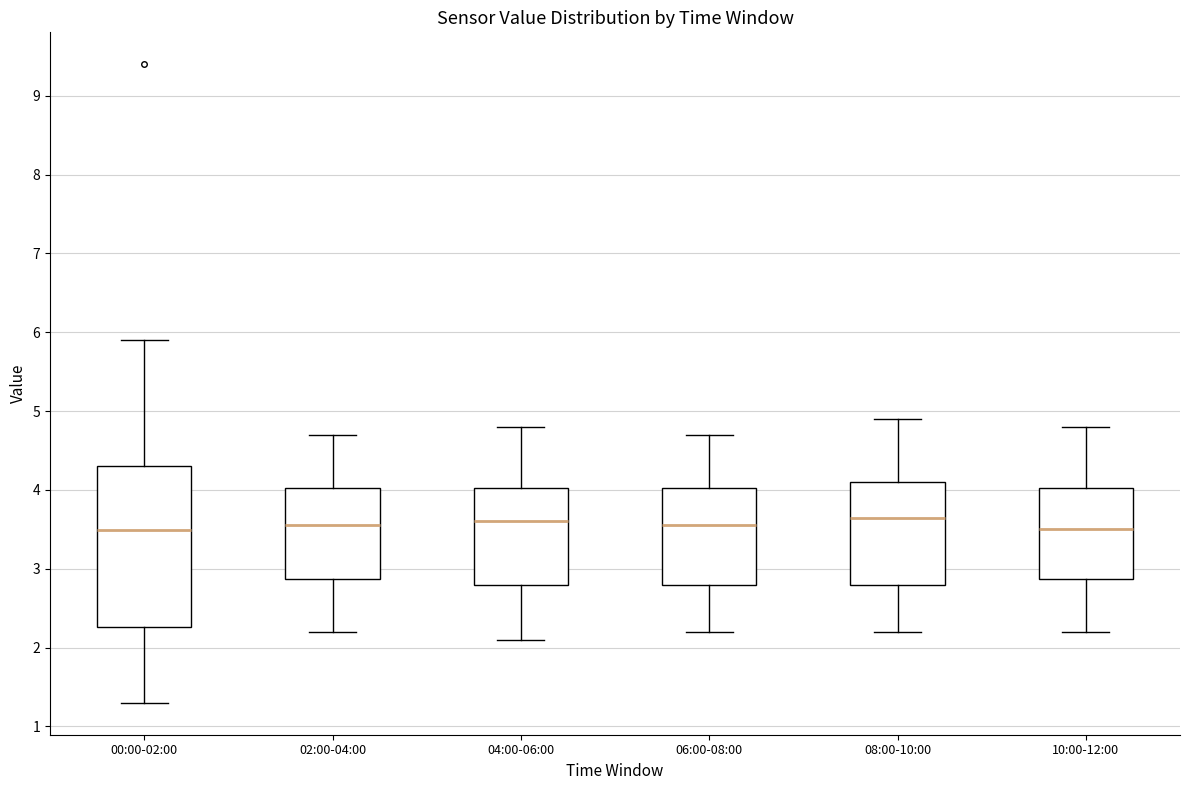

Where does the upper whisker of the box for 10:00-12:00 end on the y-axis? The values are not printed on the chart, so give them approximately, as read against the axis.

4.8